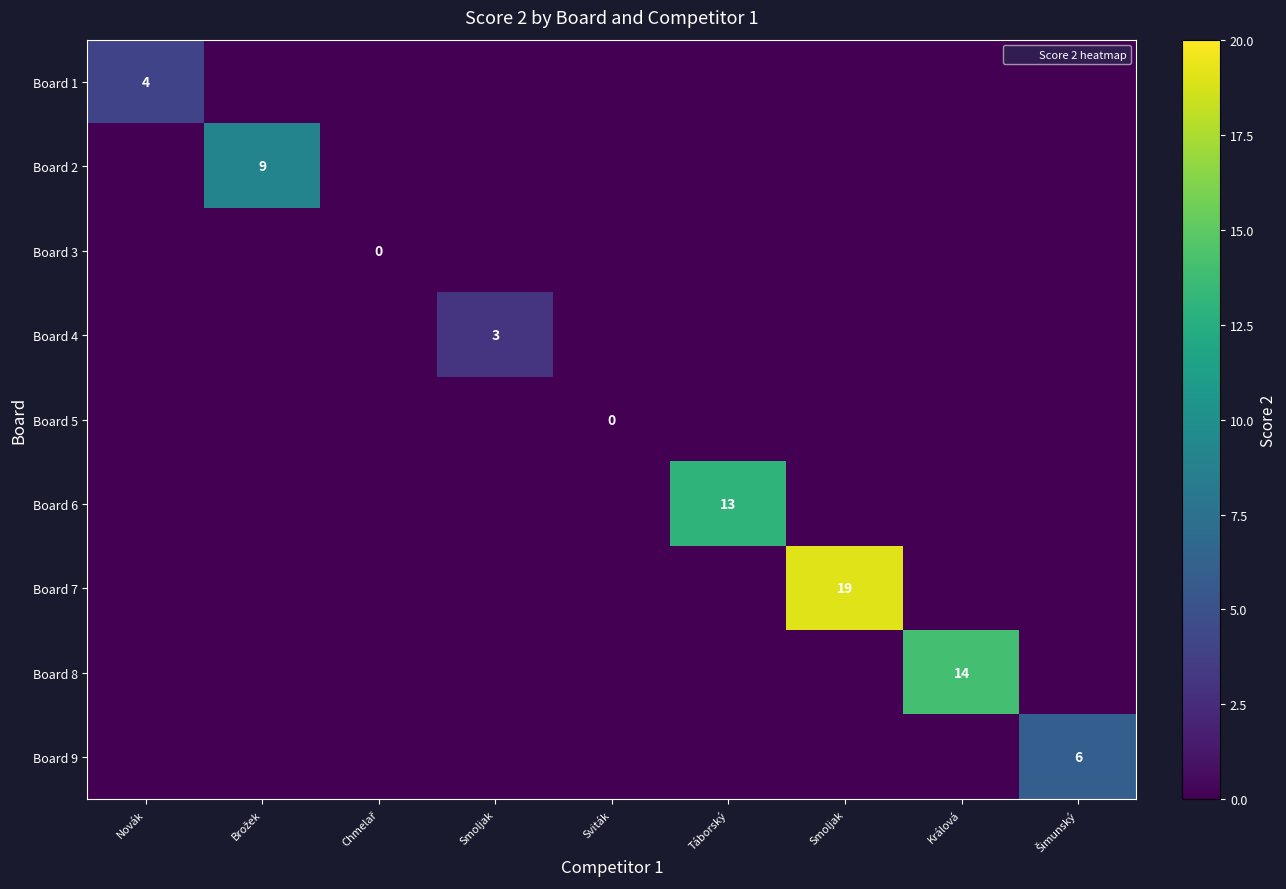

Is the value of Board 2 at Smoljak greater than the value of Board 3 at Sviták?

No